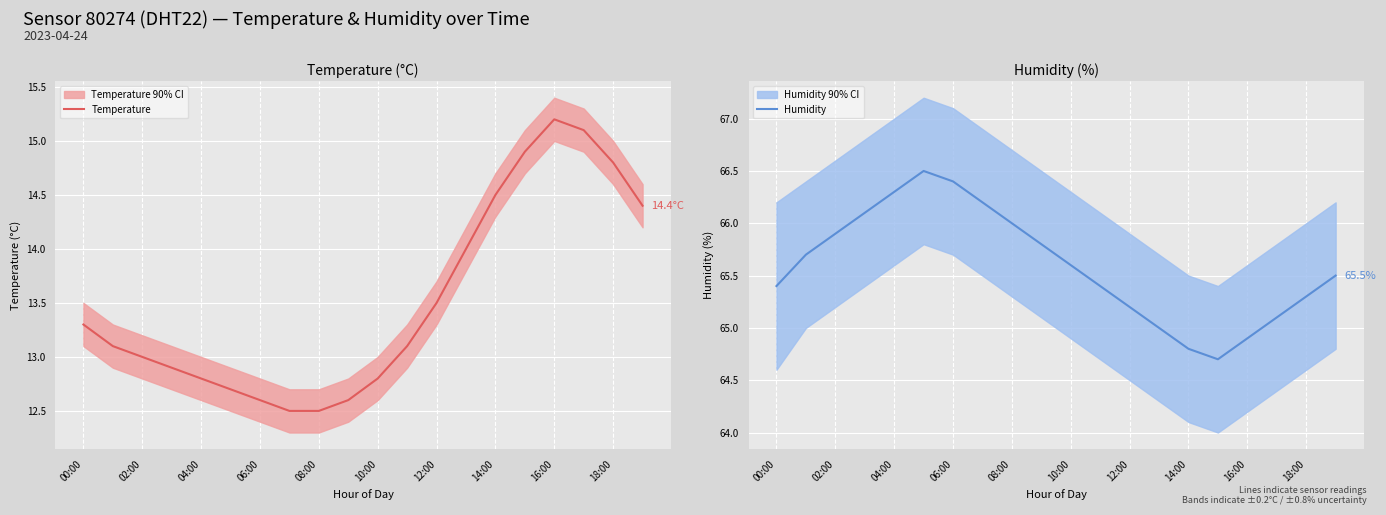

How many data points in Temperature are above 13?

11